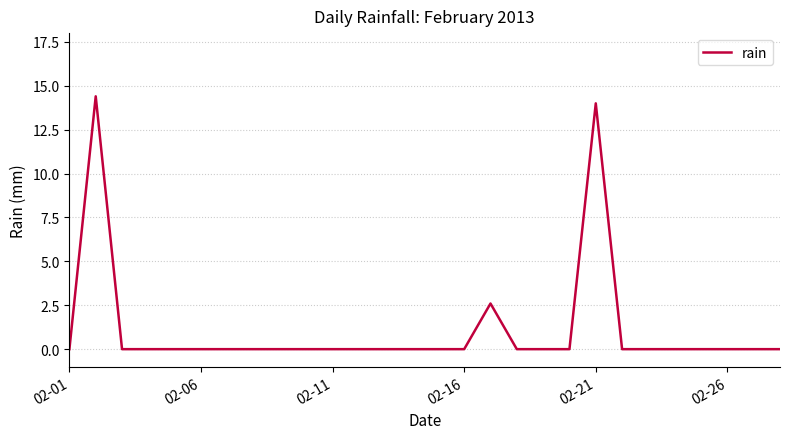

What is the greatest value displayed?

14.4